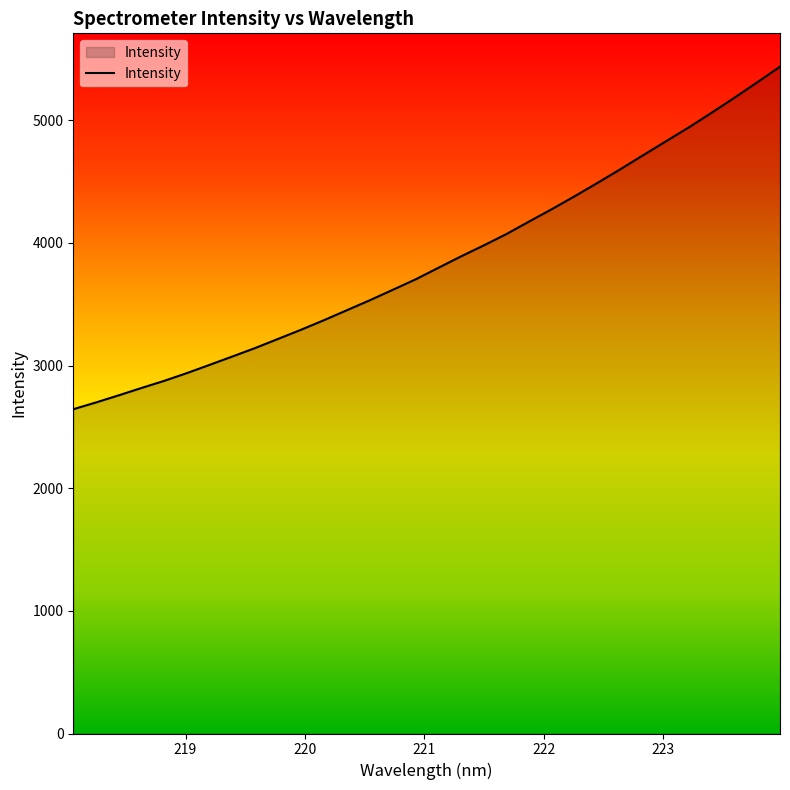

Reading left to right, extract all data points from this chart.

2644.3	2699.7	2758.2	2818.2	2876.5	2940.2	3007.8	3076.2	3145.4	3219.5	3293.7	3371.4	3452.3	3533.0	3617.6	3702.9	3797.1	3890.8	3980.5	4073.7	4176.5	4277.5	4382.7	4491.3	4602.5	4716.7	4830.1	4942.9	5062.4	5184.4	5310.0	5437.5